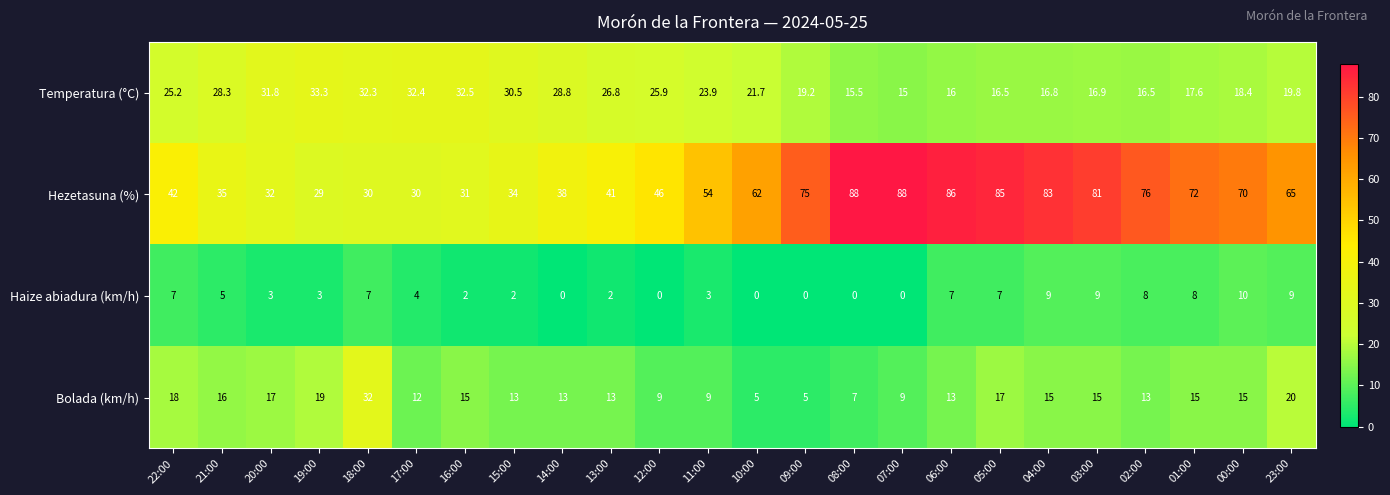

What is the maximum value shown in the chart?

88.0